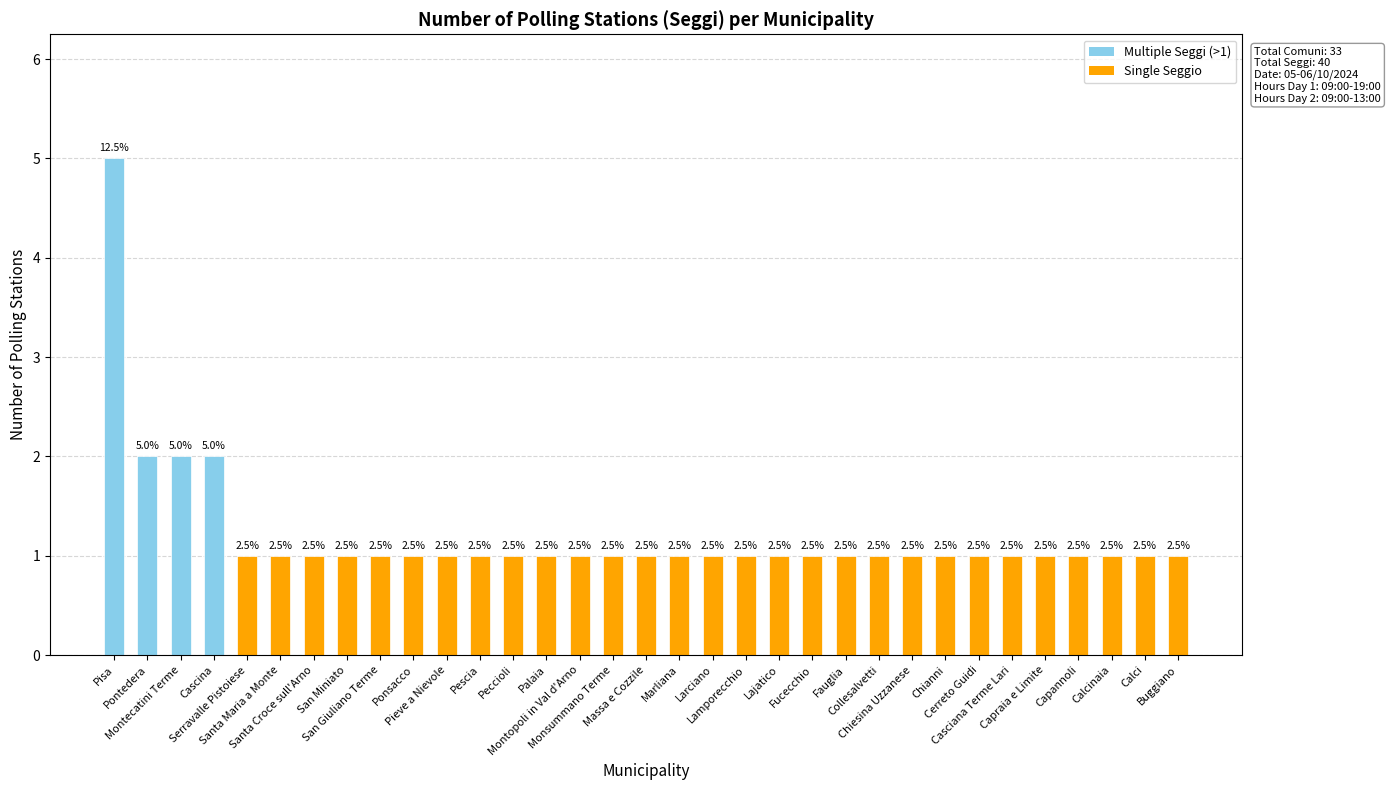

How many bars are there in total?

33